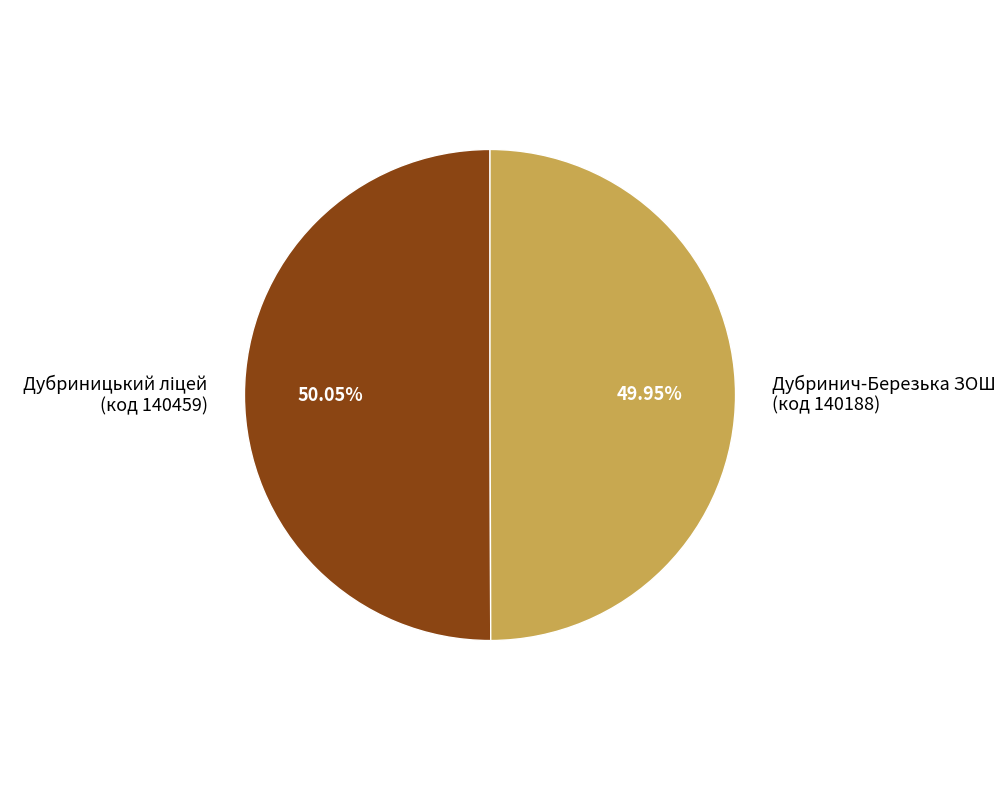

Count the number of slices in the pie.

2